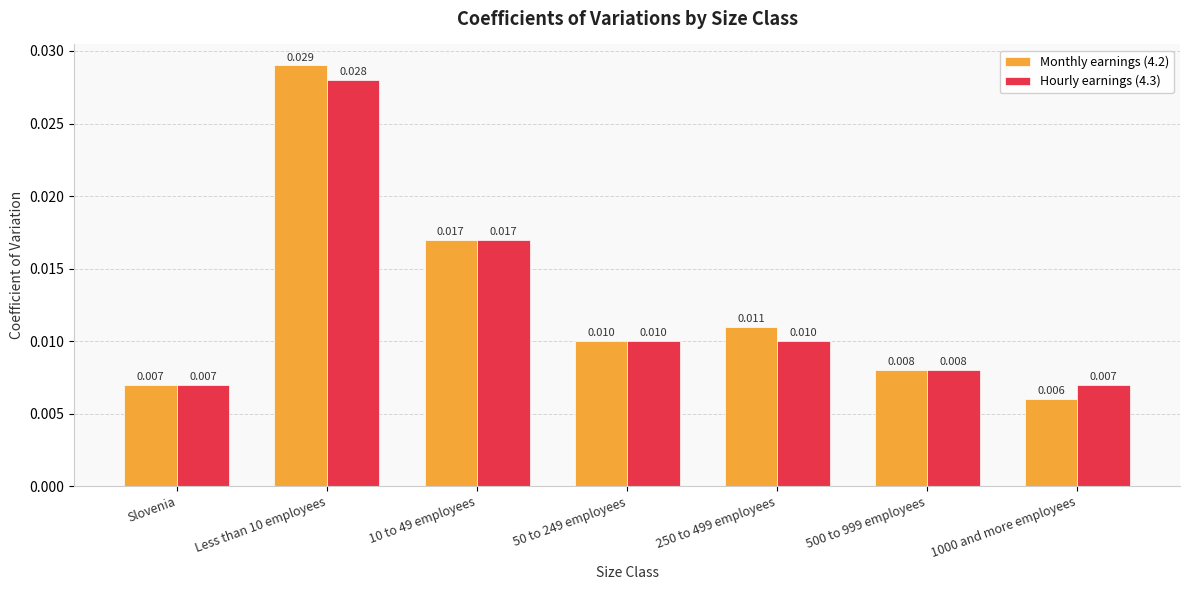

Rank the categories by Monthly earnings (4.2) value from lowest to highest.

1000 and more employees, Slovenia, 500 to 999 employees, 50 to 249 employees, 250 to 499 employees, 10 to 49 employees, Less than 10 employees